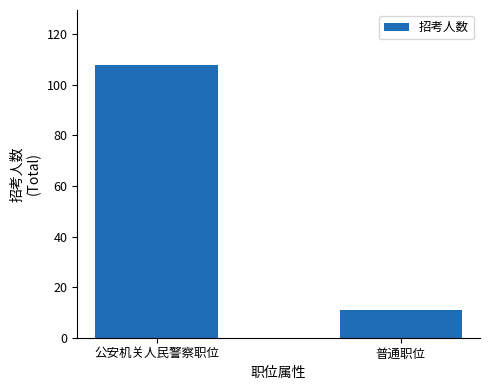

Reading left to right, extract all data points from this chart.

108	11